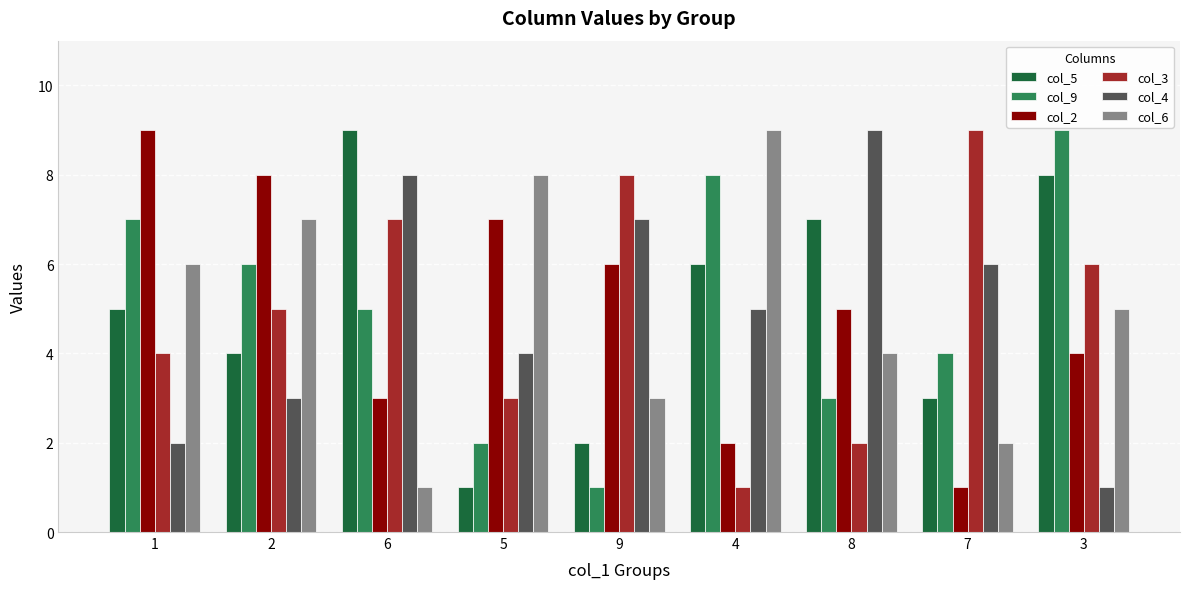

What is the total value across all series at 5?

25